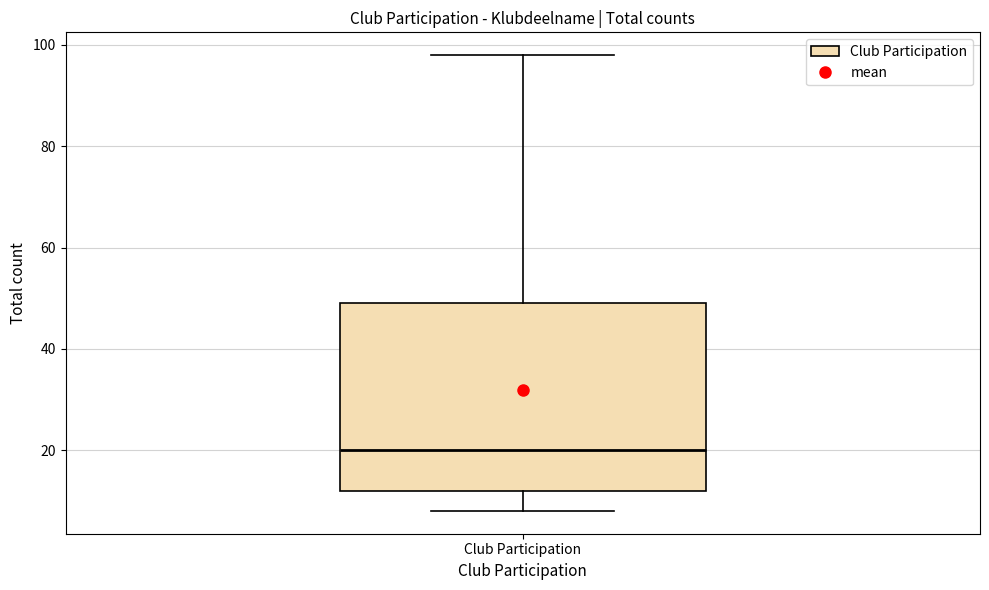

Read this box plot against the y-axis: the position of the median line, the range covered by the box, and the ends of both whiskers. The values are not printed on the chart, so give them approximately, as read against the axis.

median 20, box 12 to 50, whiskers 8 to 98